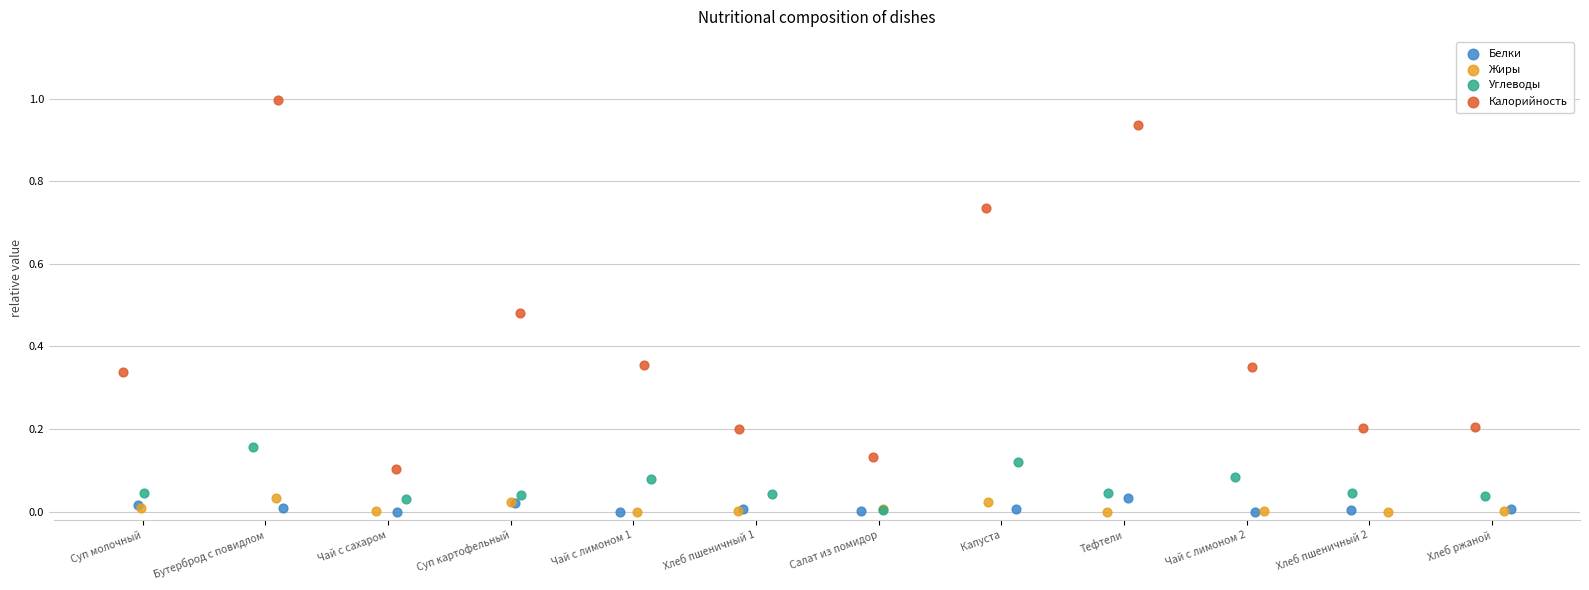

What are all the series names shown in the legend?

Белки, Жиры, Углеводы, Калорийность